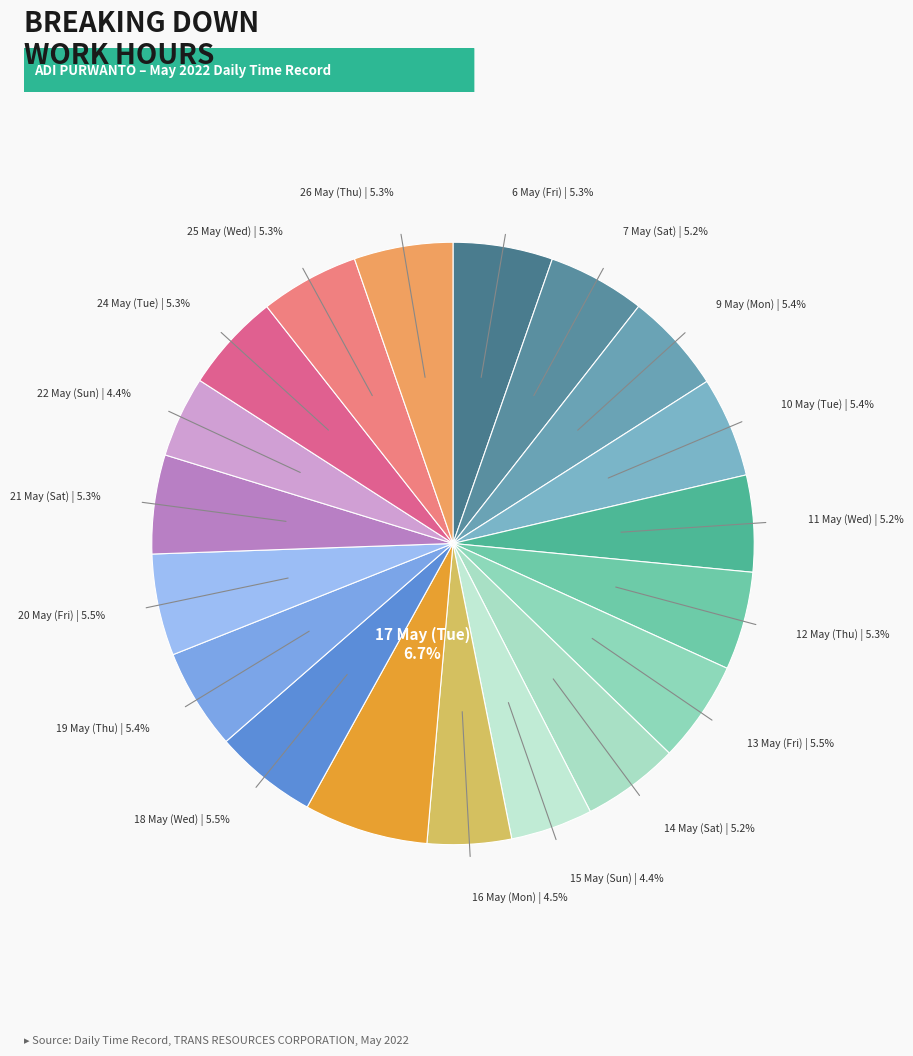

How many segments does this pie chart have?

19